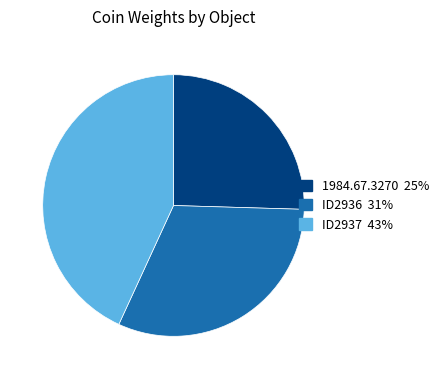

Count the number of slices in the pie.

3